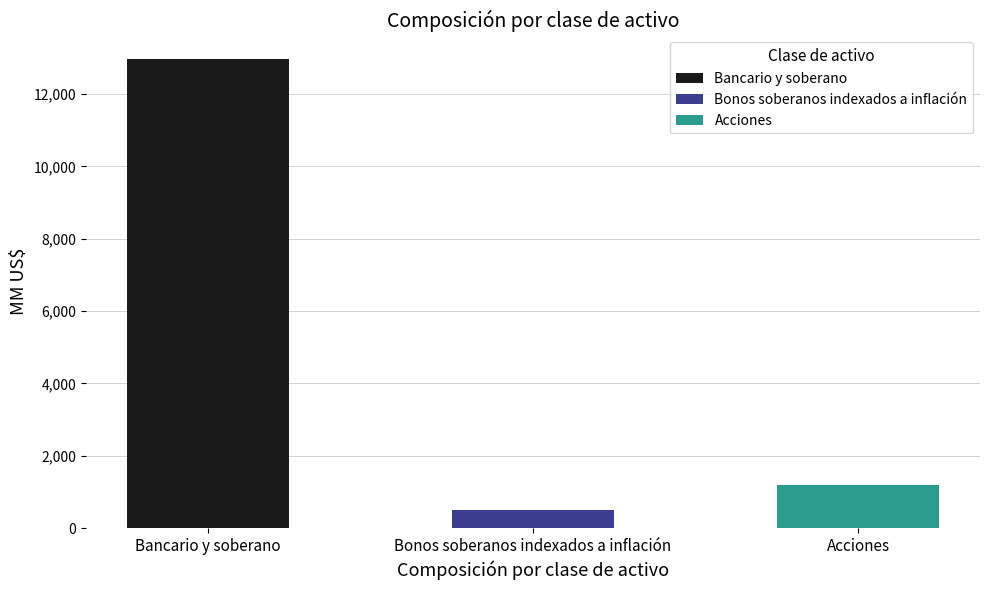

Approximately how many times larger is the value at Acciones compared to Bonos soberanos indexados a inflación?

2.4